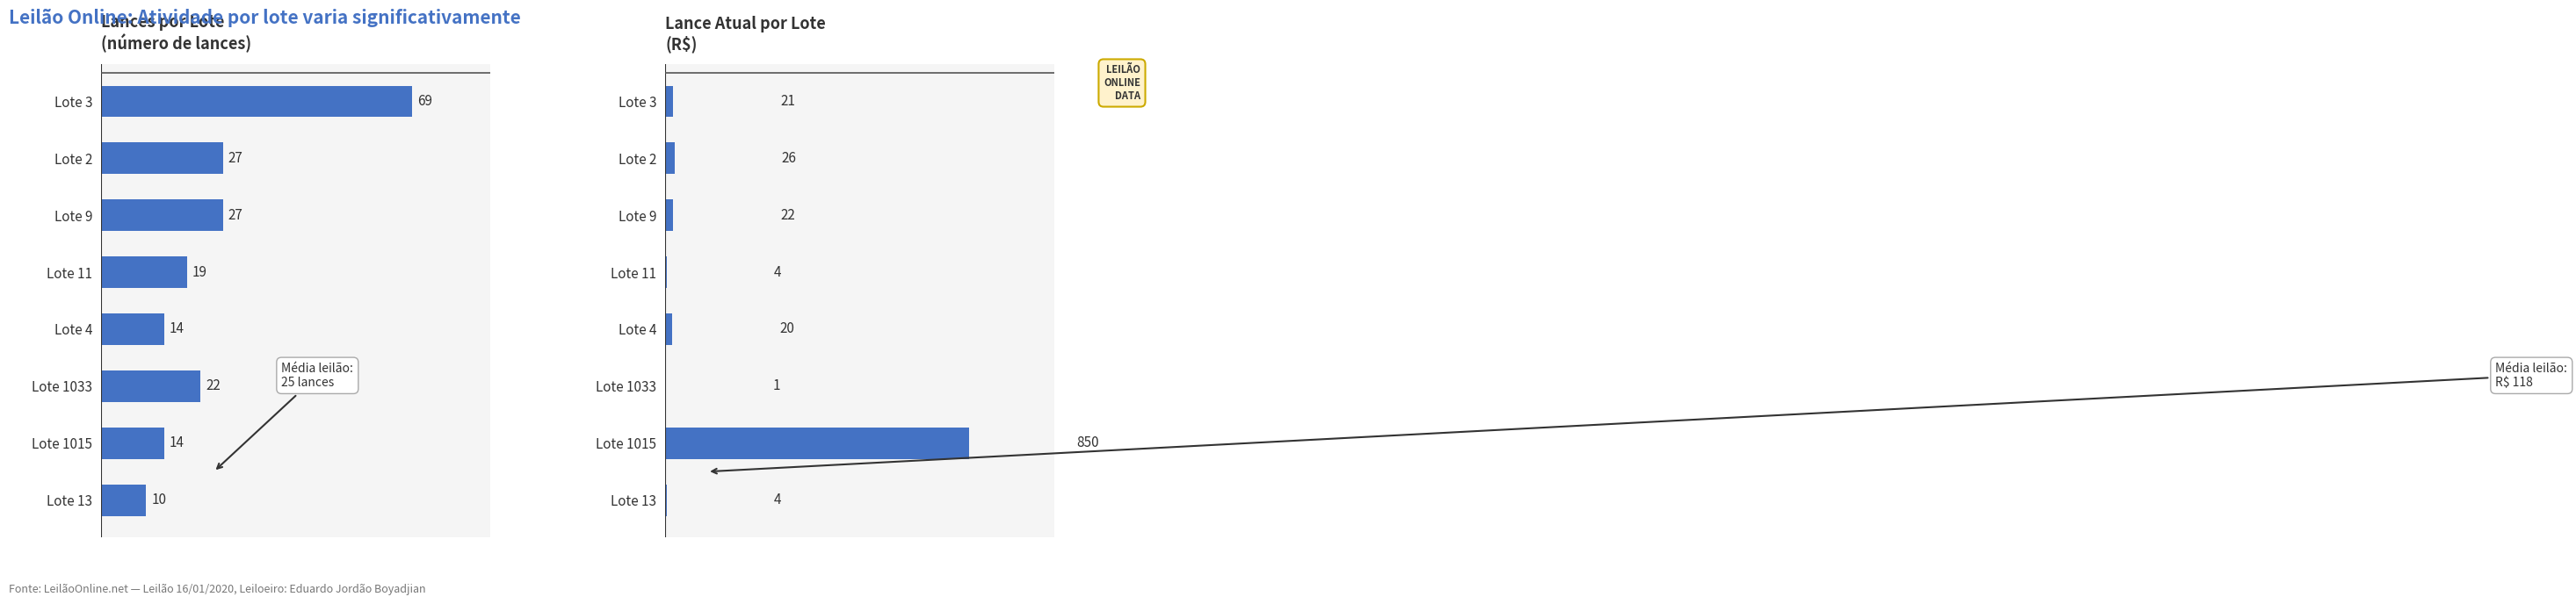

List the series in order of their overall mean, lowest first.

Lances (Bids), Lance atual (R$)